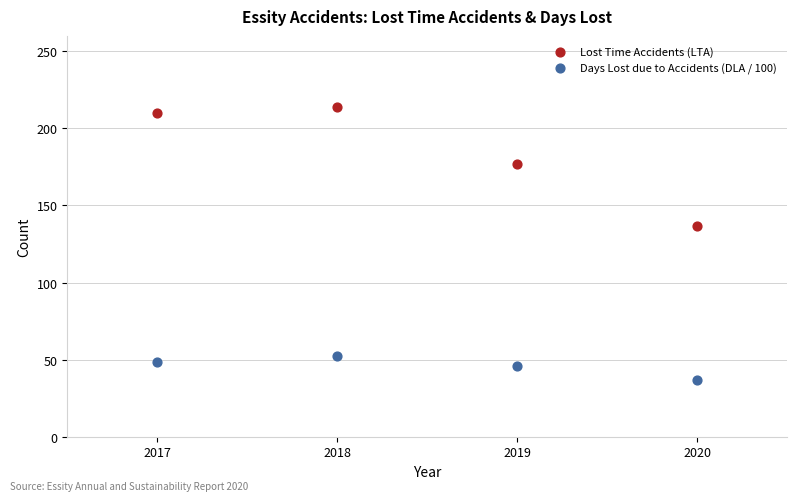

Across all data points, what is the range of X values (max minus min)?

3.0